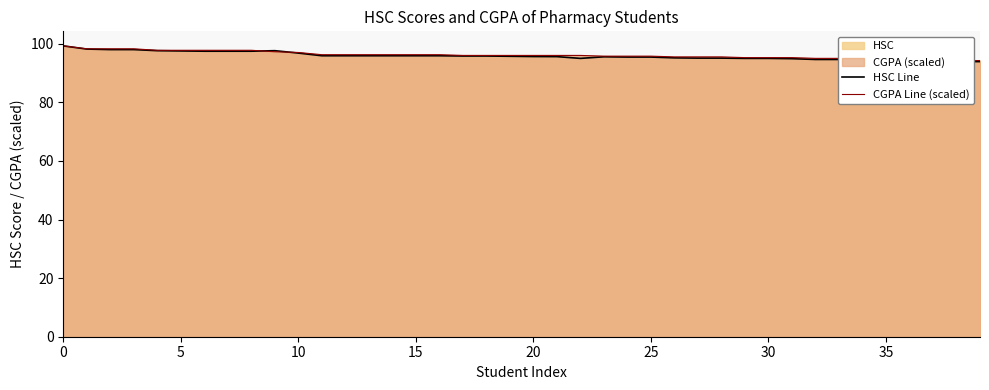

What is the sum of all HSC Line values?

3834.2